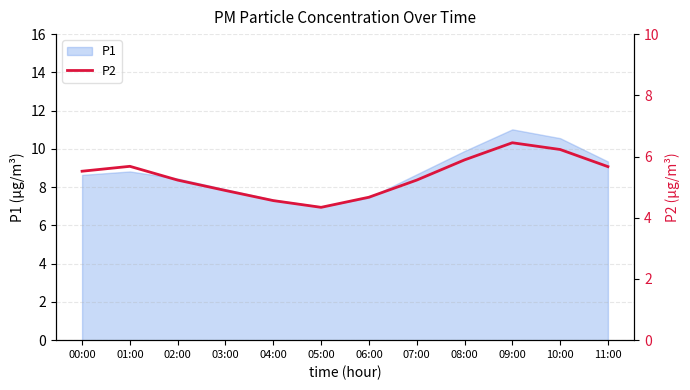

At which label does P1 reach its peak?

09:00